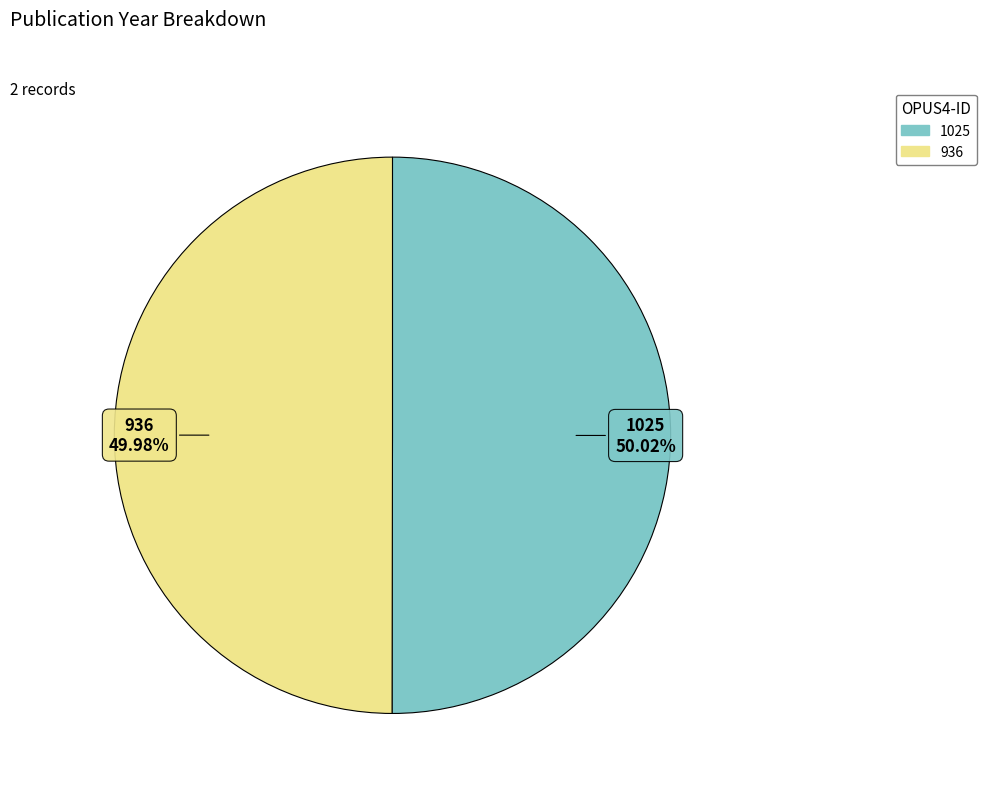

What is the ratio of the value at 936 to the value at 1025?

1.0